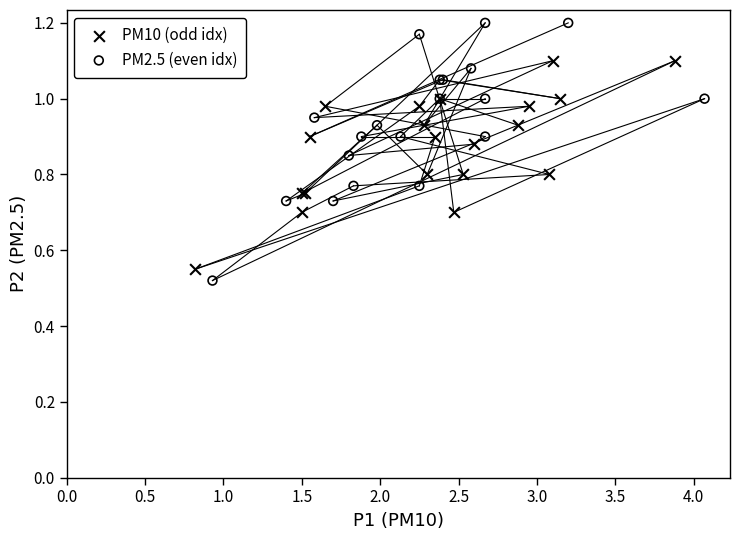

Which series has the largest Y range (max minus min)?

PM2.5 (even idx)